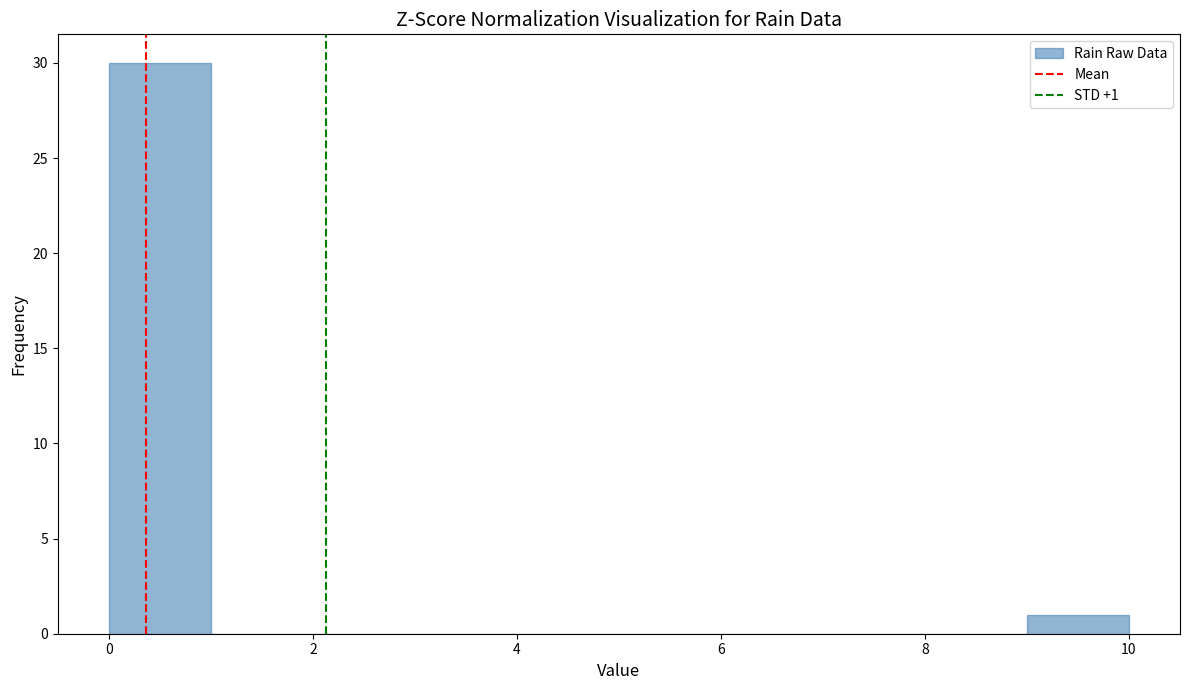

Which range on the x-axis has the tallest bar?

0 to 1